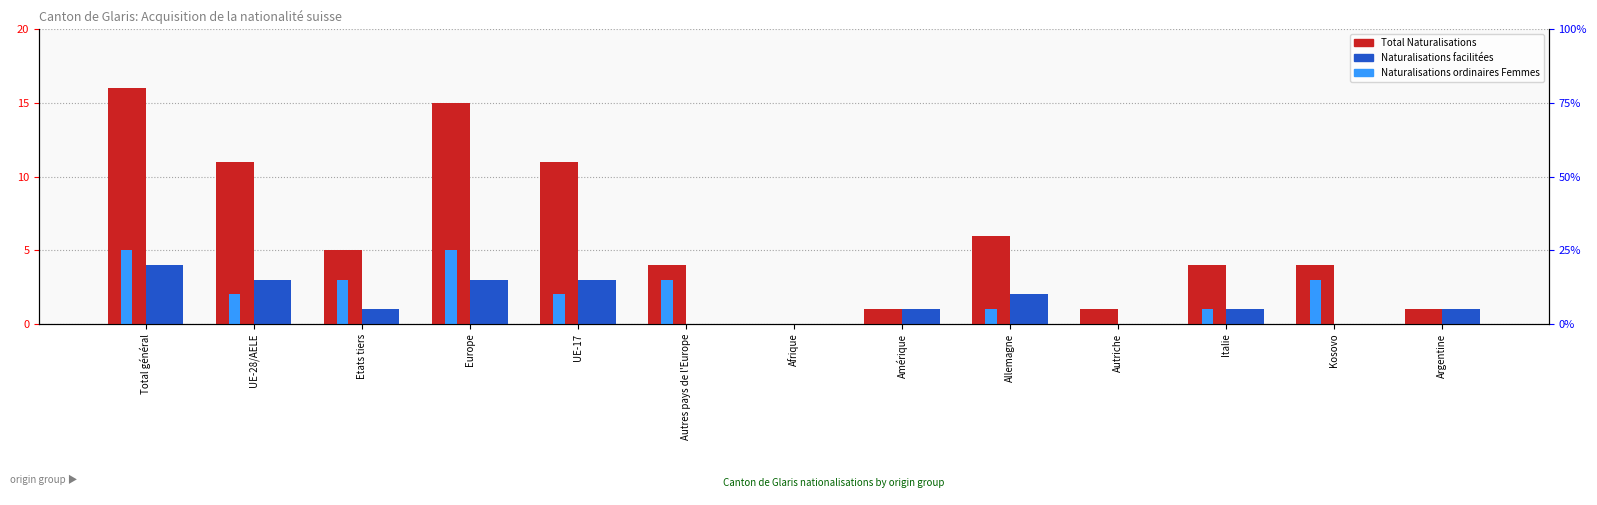

Which series has the largest range (max minus min)?

Total Naturalisations